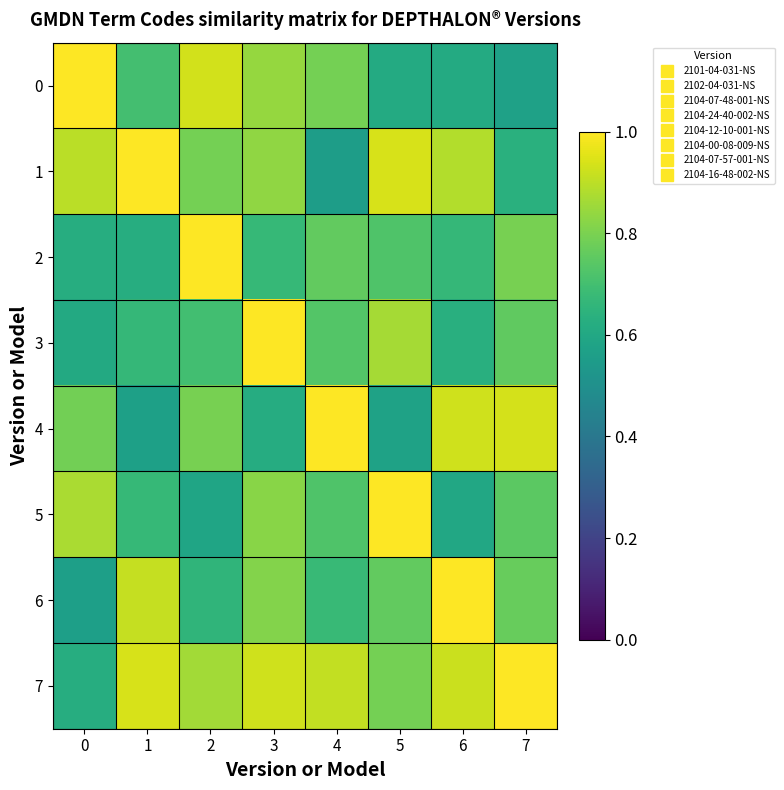

Between 2 and 6, which series saw the biggest shift?

6